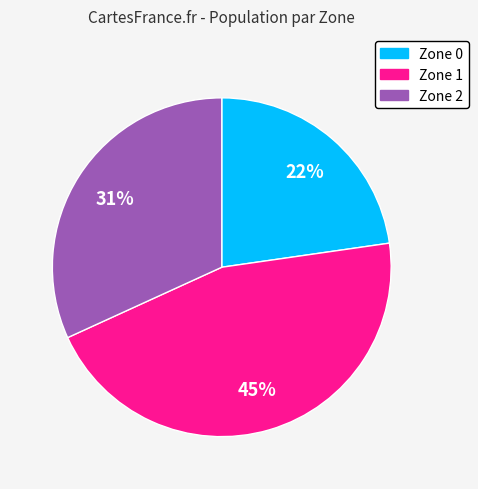

Between 1 and 2, which is larger?

1